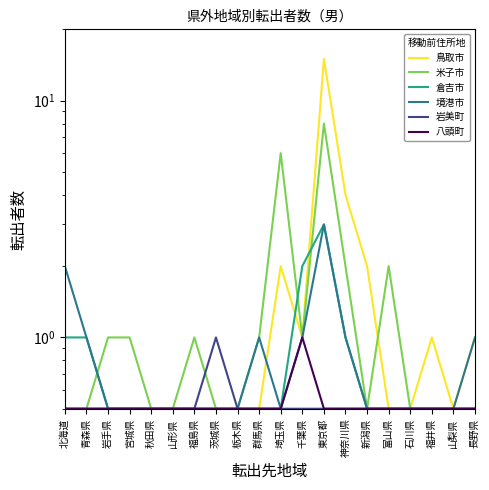

True or false: 鳥取市 has a value of 0.9 at 北海道.

False